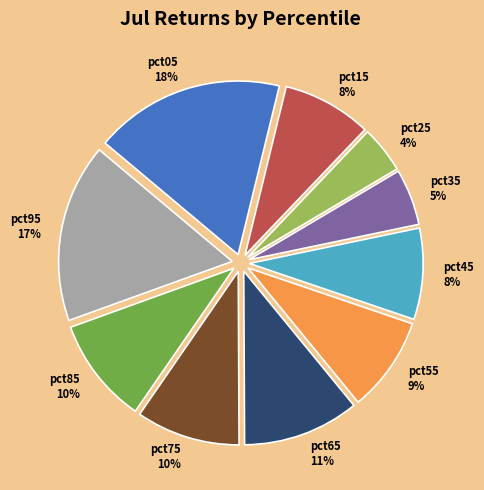

Which category has the smallest portion of the pie?

pct25